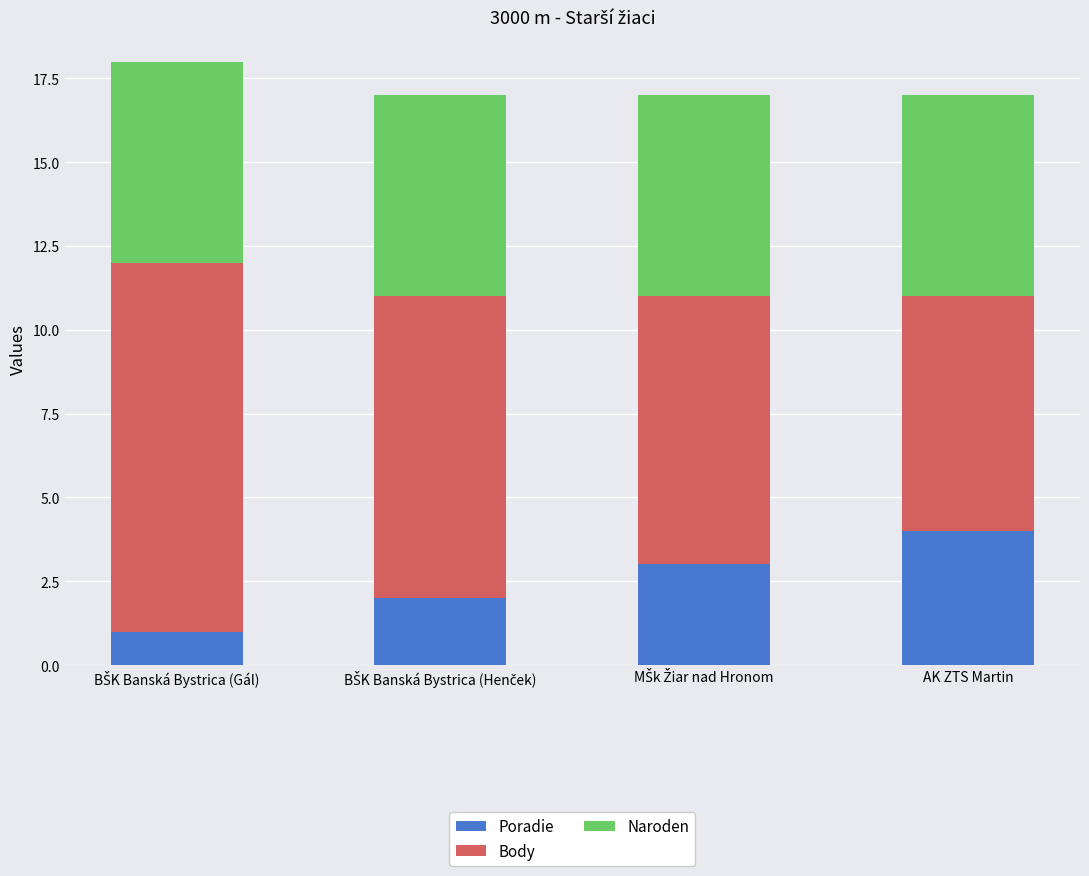

The value of Poradie at AK ZTS Martin is 4. True or false?

True